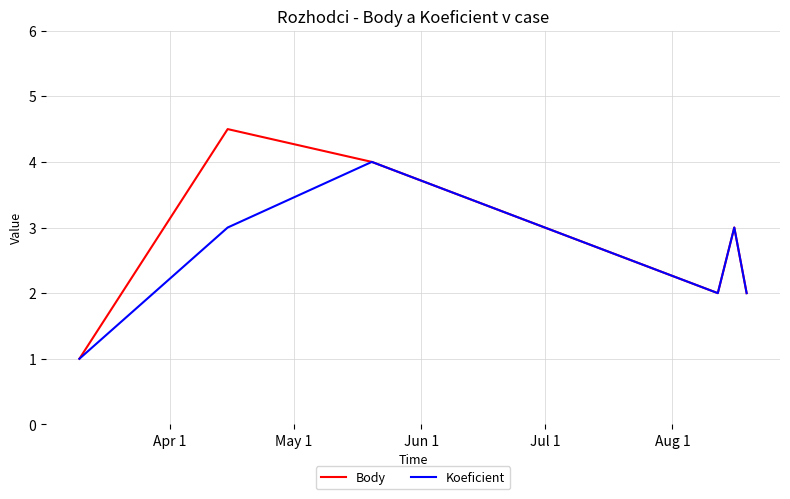

What is the maximum value for Body?

4.5